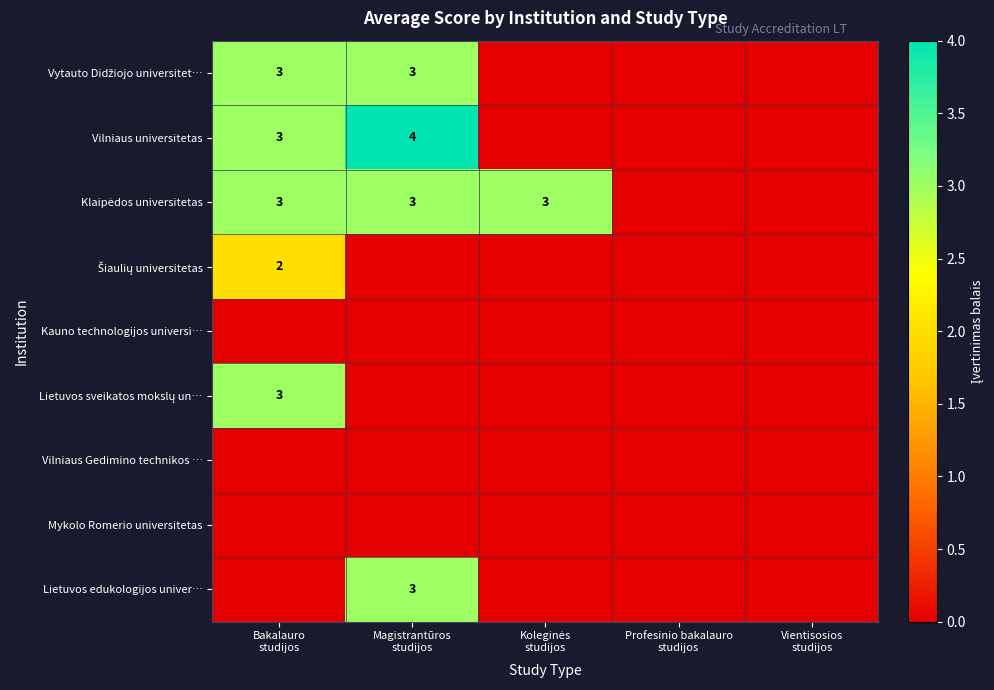

What is the difference between the second highest and second lowest values in the Vytauto Didžiojo universitet… series?

3